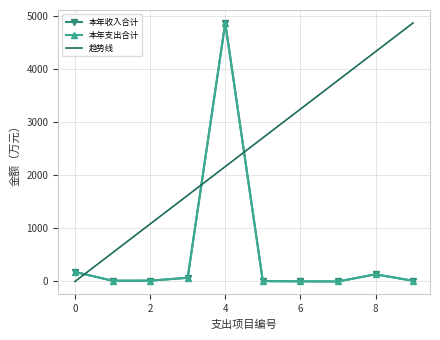

How many intersections are there between 本年收入合计 and 趋势线?

3